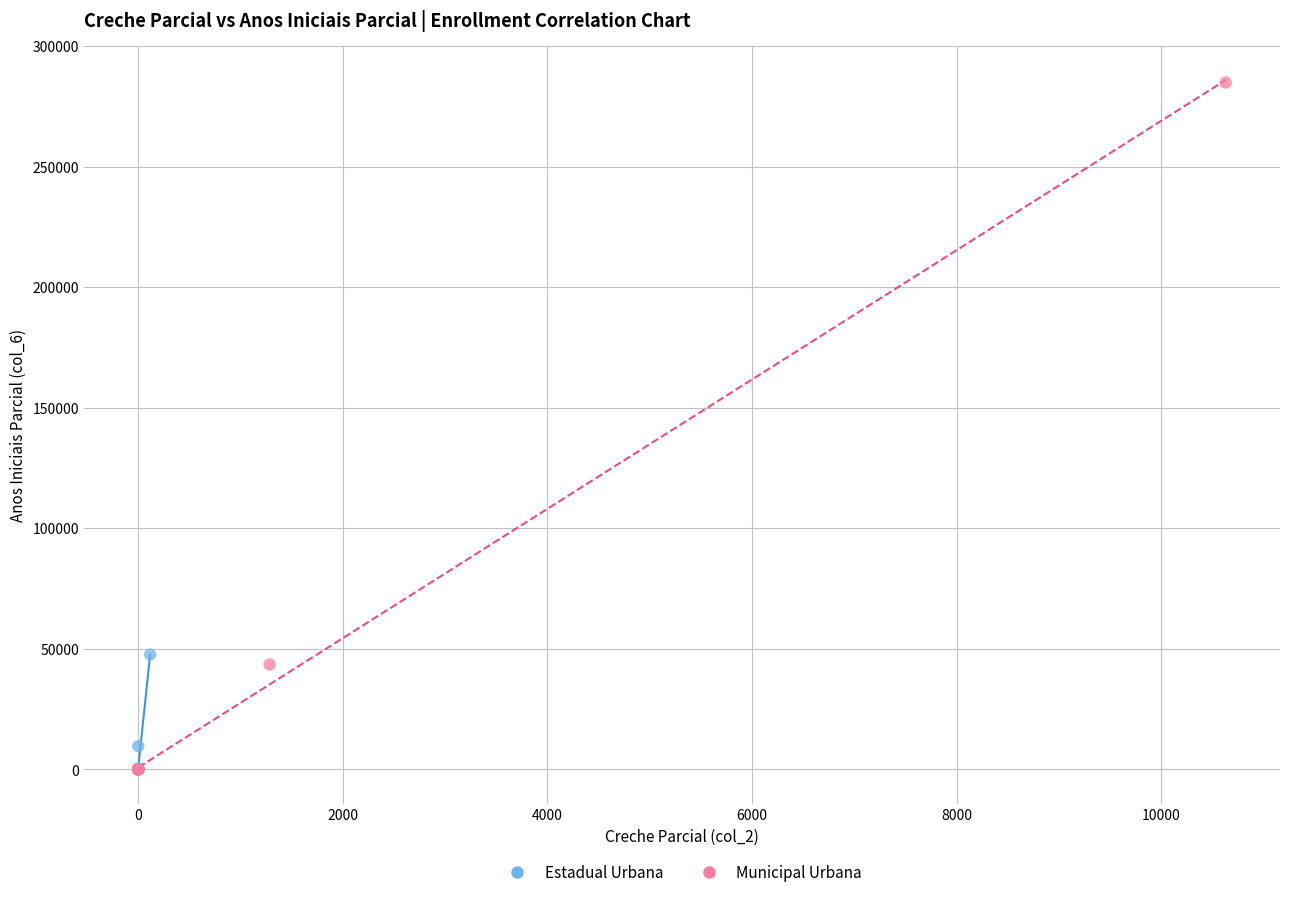

What are all the series names shown in the legend?

Estadual Urbana, Municipal Urbana